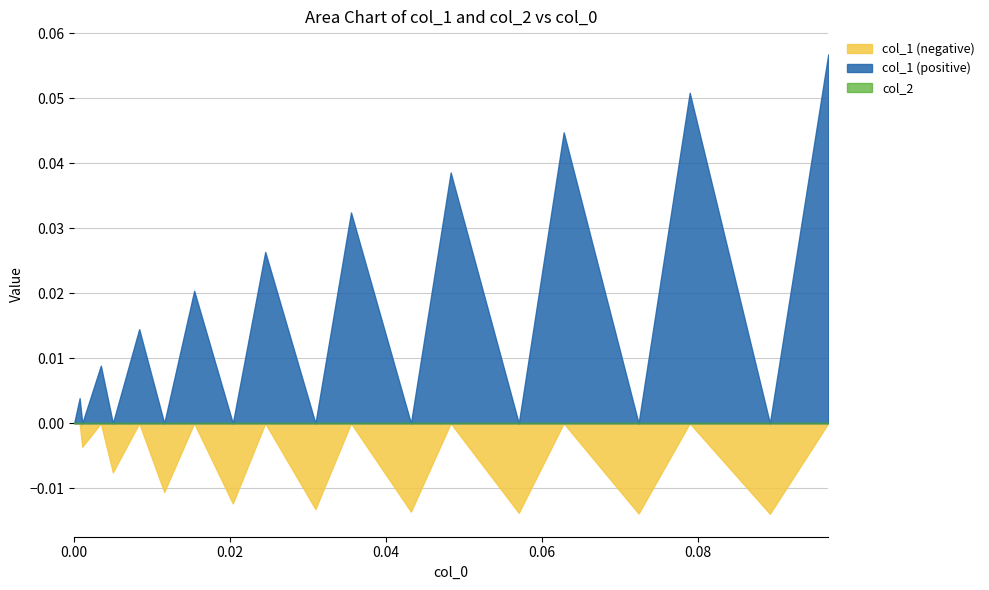

Does the chart display data point markers on the line(s)?

No